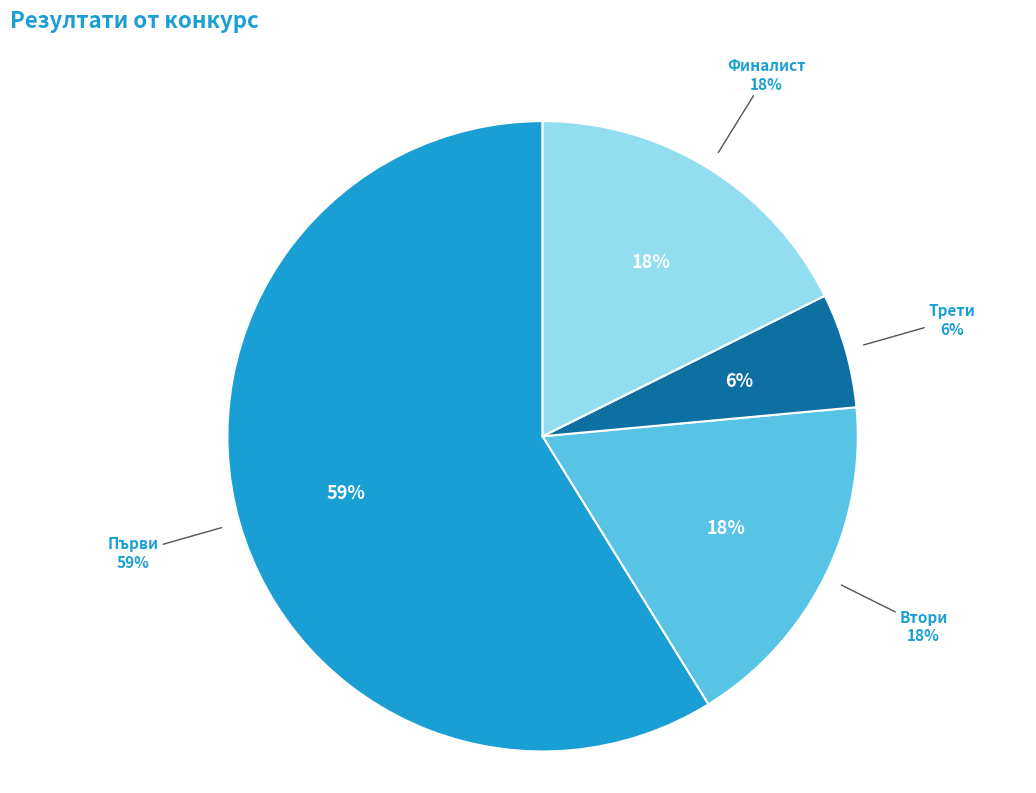

What percentage is the Първи slice, to the nearest percent?

59%